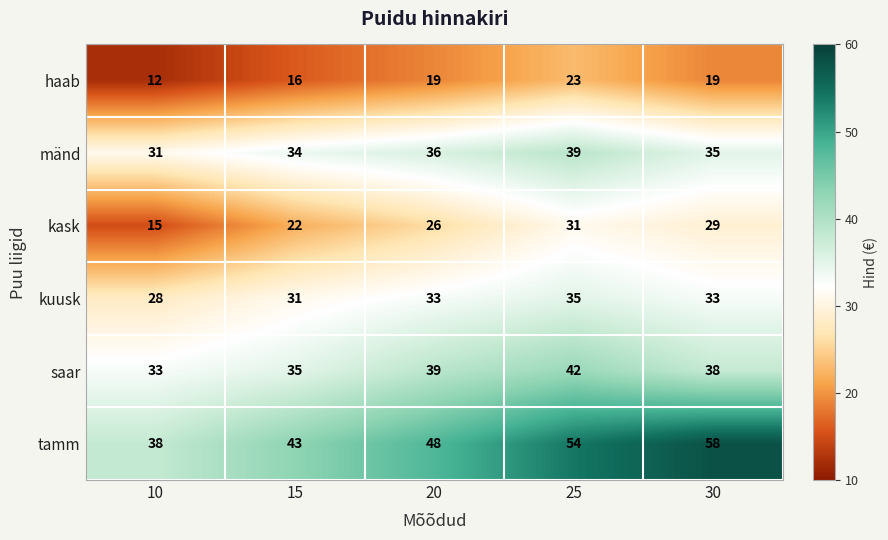

Reading right to left, list all the values displayed in this chart.

haab: 30=19	25=23	20=19	15=16	10=12
mänd: 30=35	25=39	20=36	15=34	10=31
kask: 30=29	25=31	20=26	15=22	10=15
kuusk: 30=33	25=35	20=33	15=31	10=28
saar: 30=38	25=42	20=39	15=35	10=33
tamm: 30=58	25=54	20=48	15=43	10=38